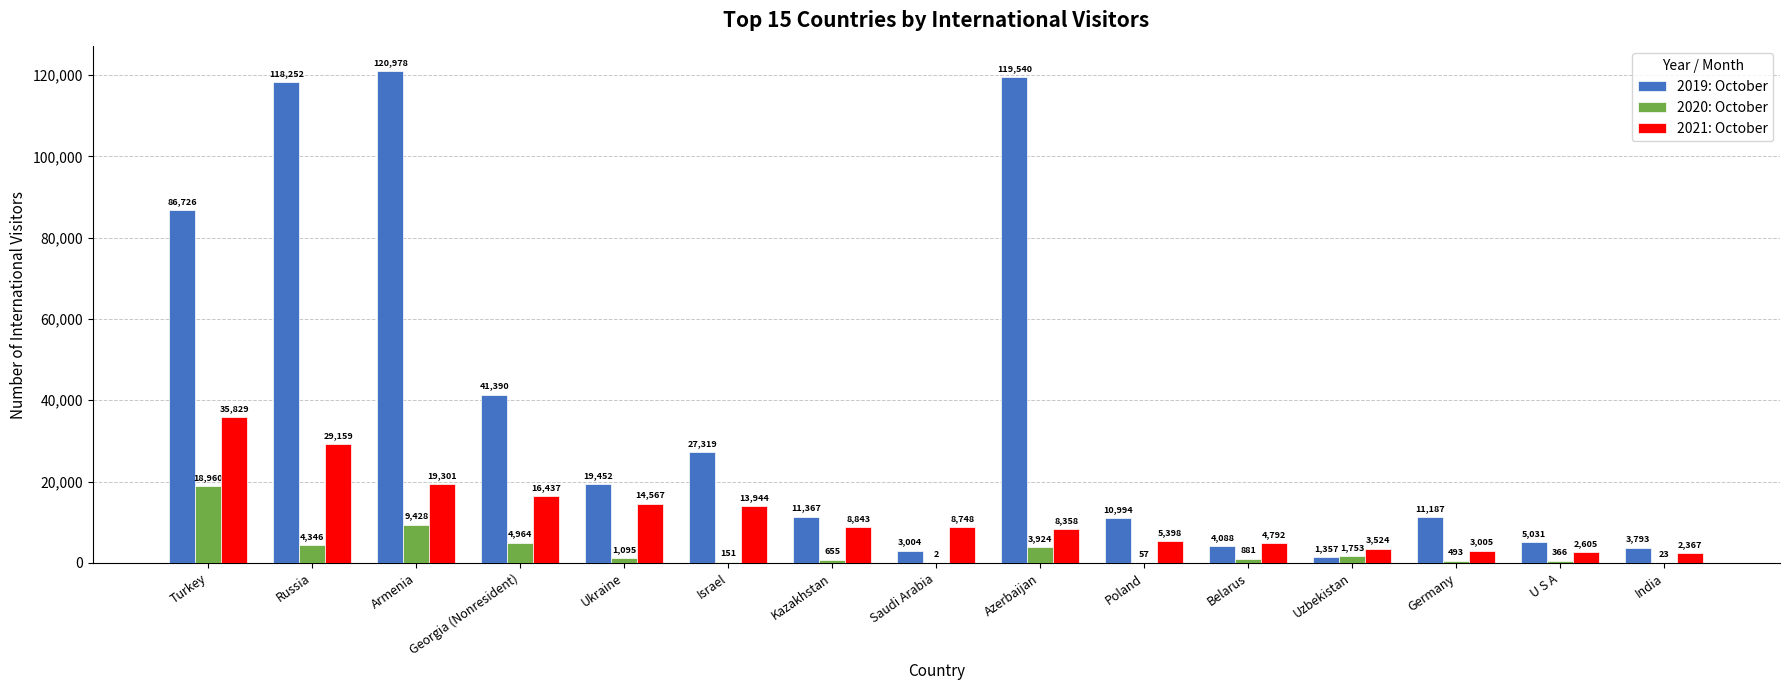

Which series has the largest total across all categories?

2019: October